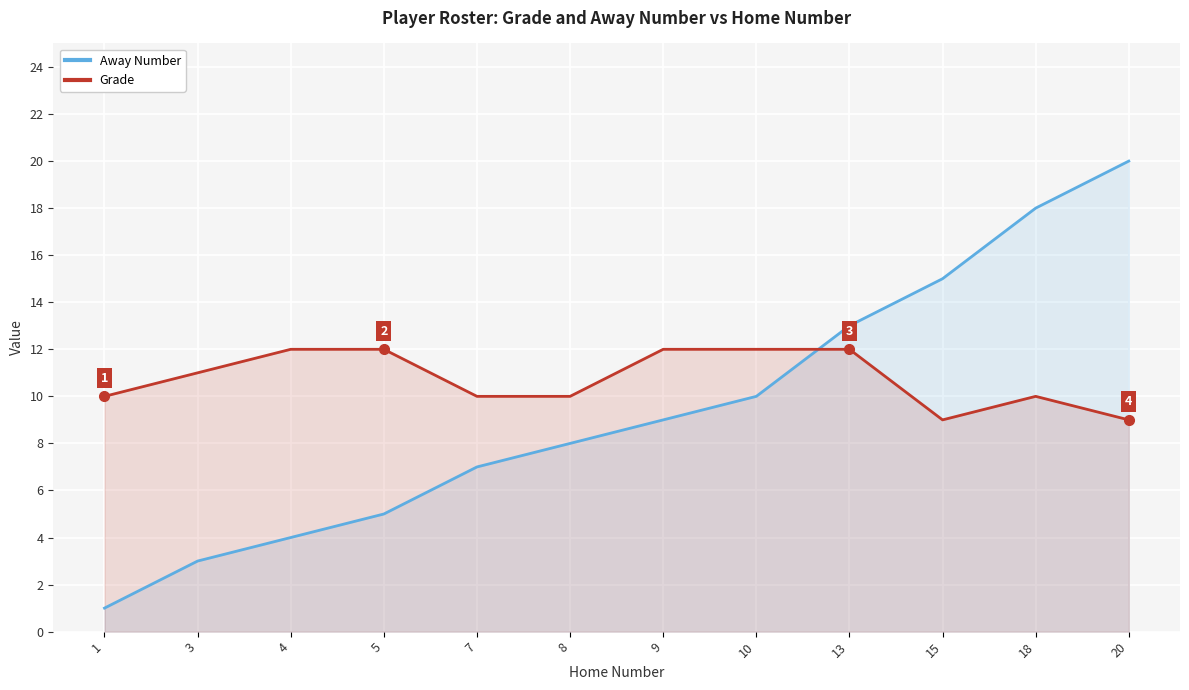

True or false: Away Number has more than 0 interior local peaks.

False